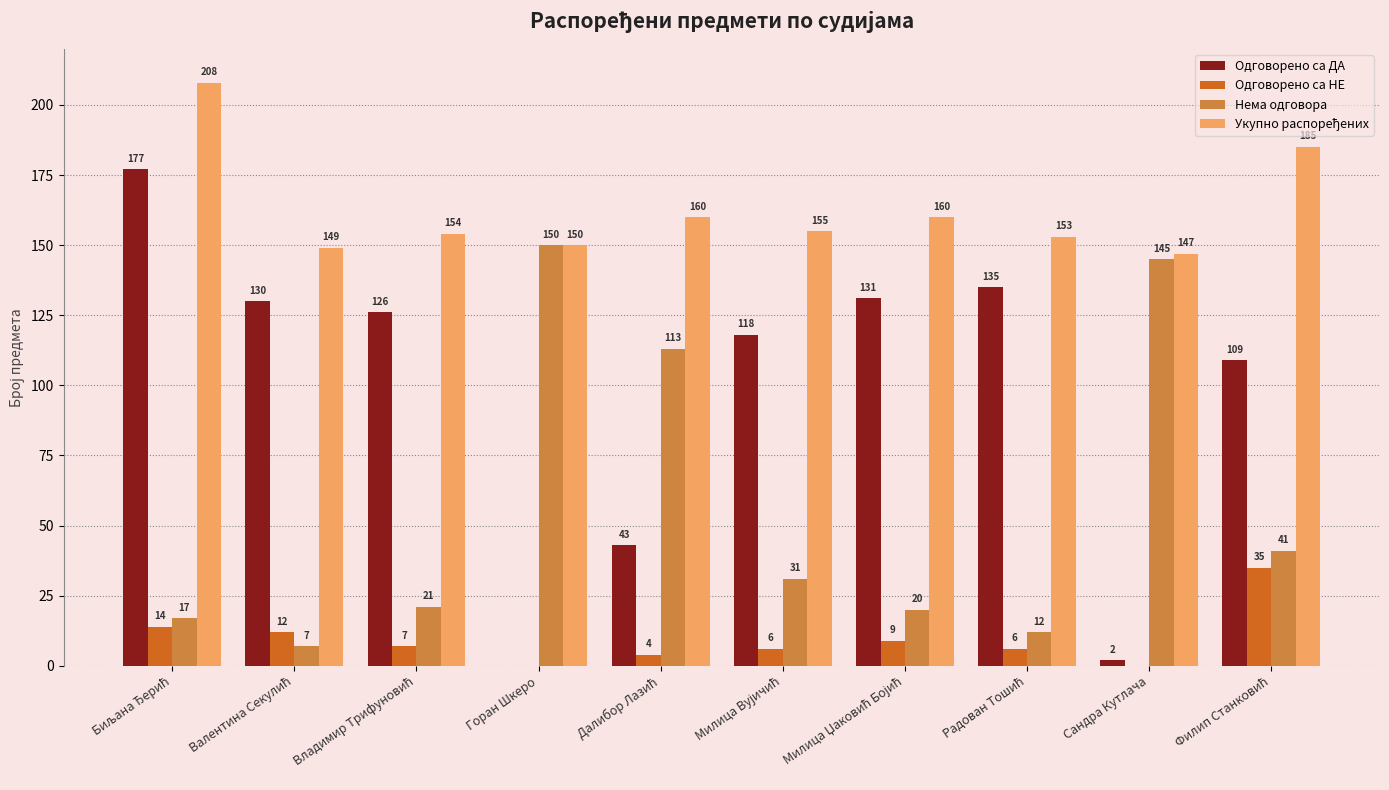

What is the greatest value displayed?

208